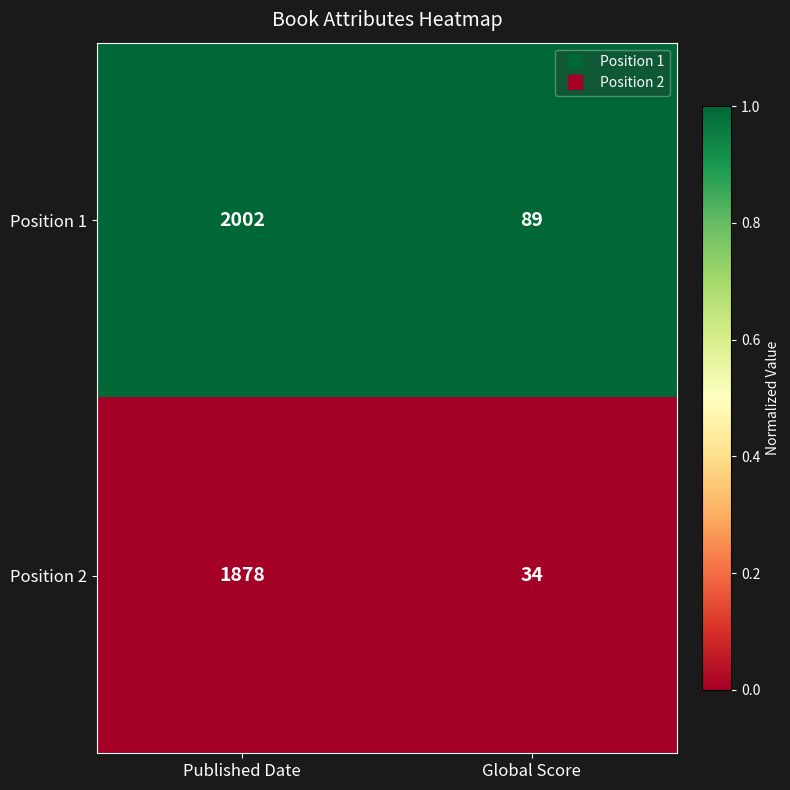

Reading left to right, list all the values displayed in this chart.

Position 1: Published Date=2002	Global Score=89
Position 2: Published Date=1878	Global Score=34